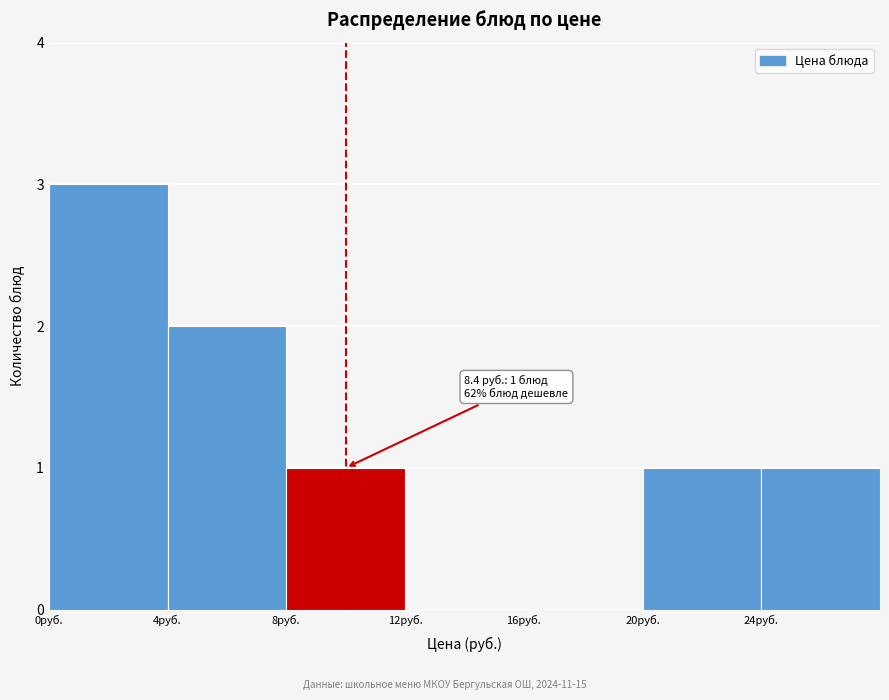

Over which range of the x-axis is the bar tallest?

0 to 4